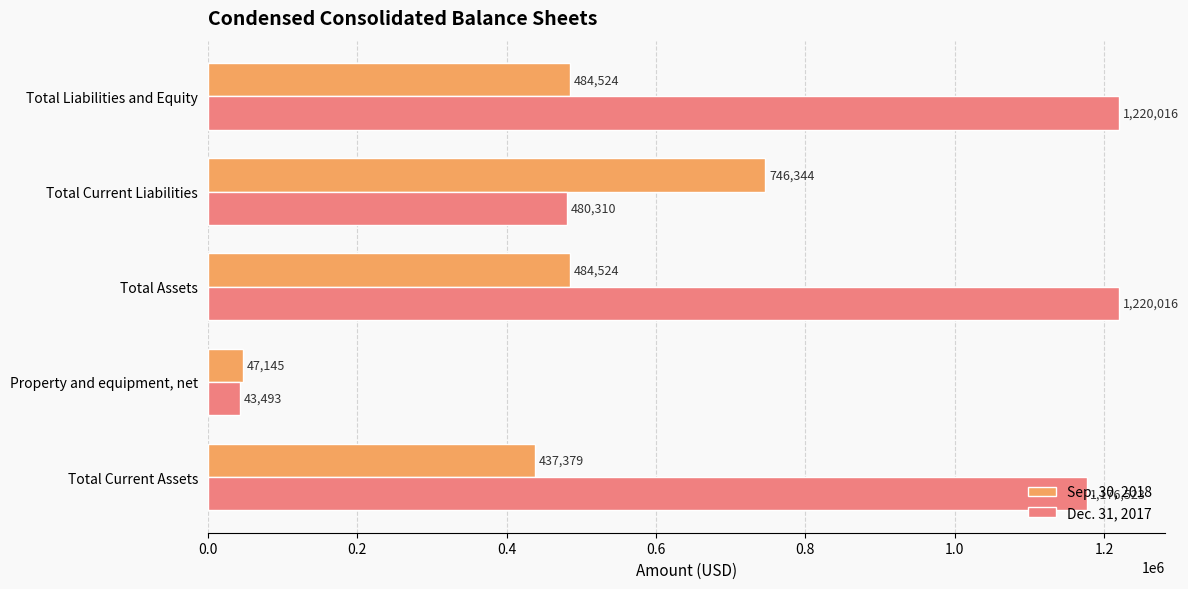

What is the total value across all series at Total Liabilities and Equity?

1704540